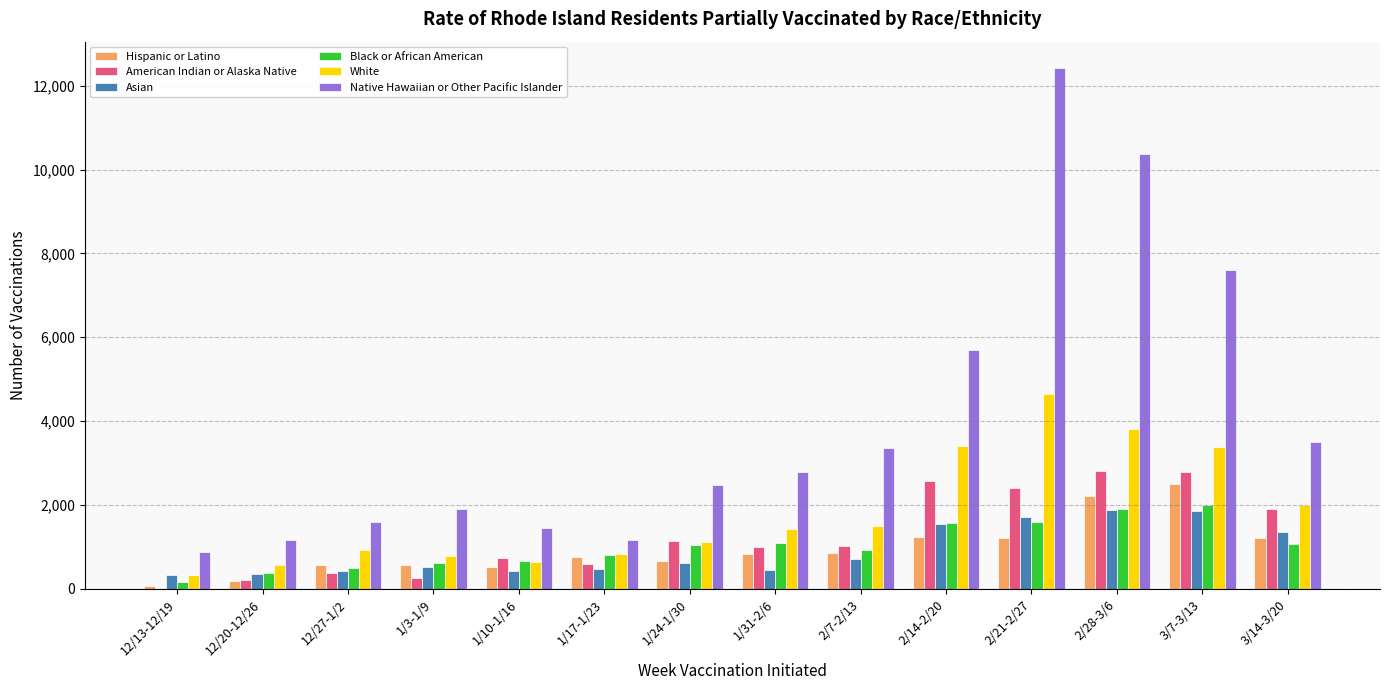

How many distinct data groups are displayed?

6